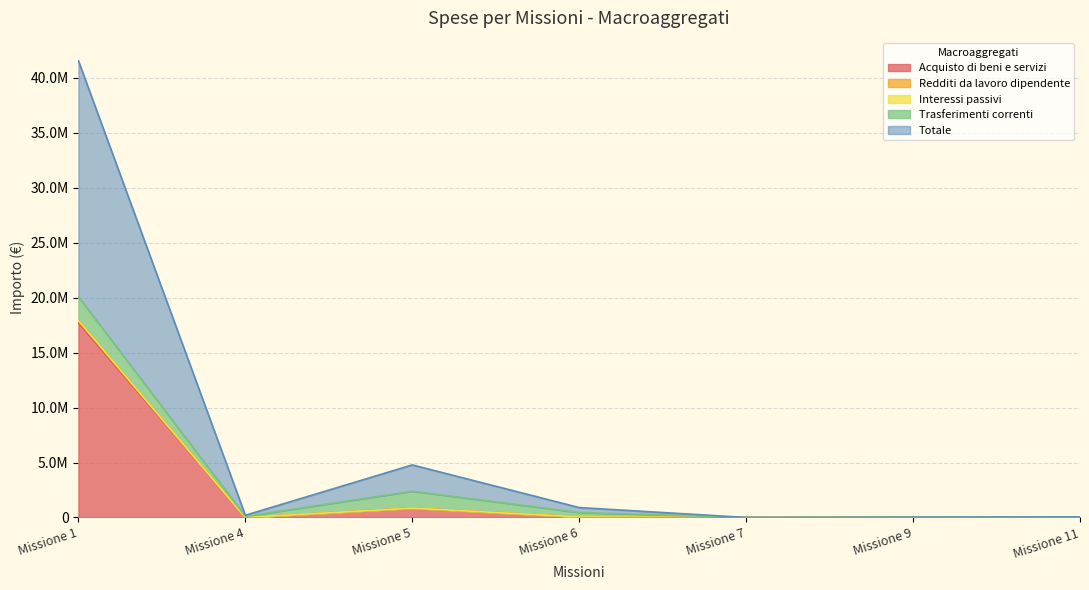

What is the difference between the maximum and second lowest values in the Interessi passivi series?

17921009.1